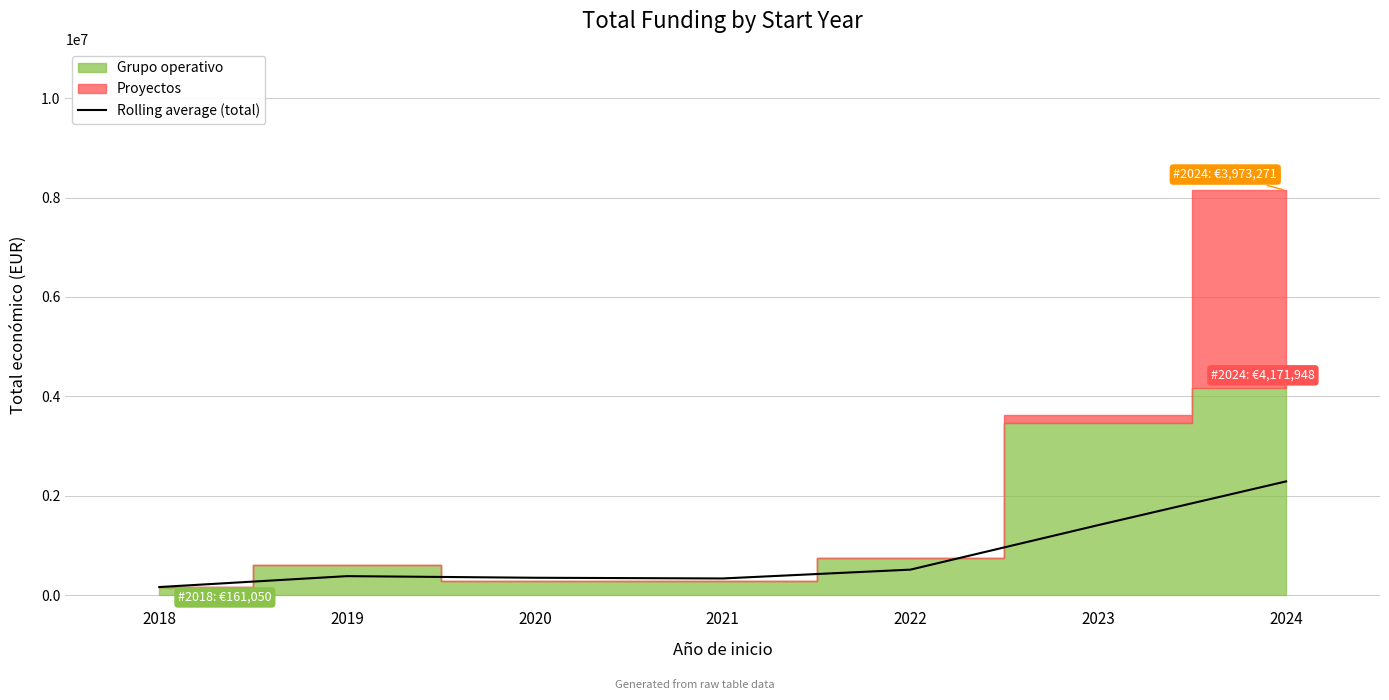

At which category does the chart reach its peak across all series?

2024